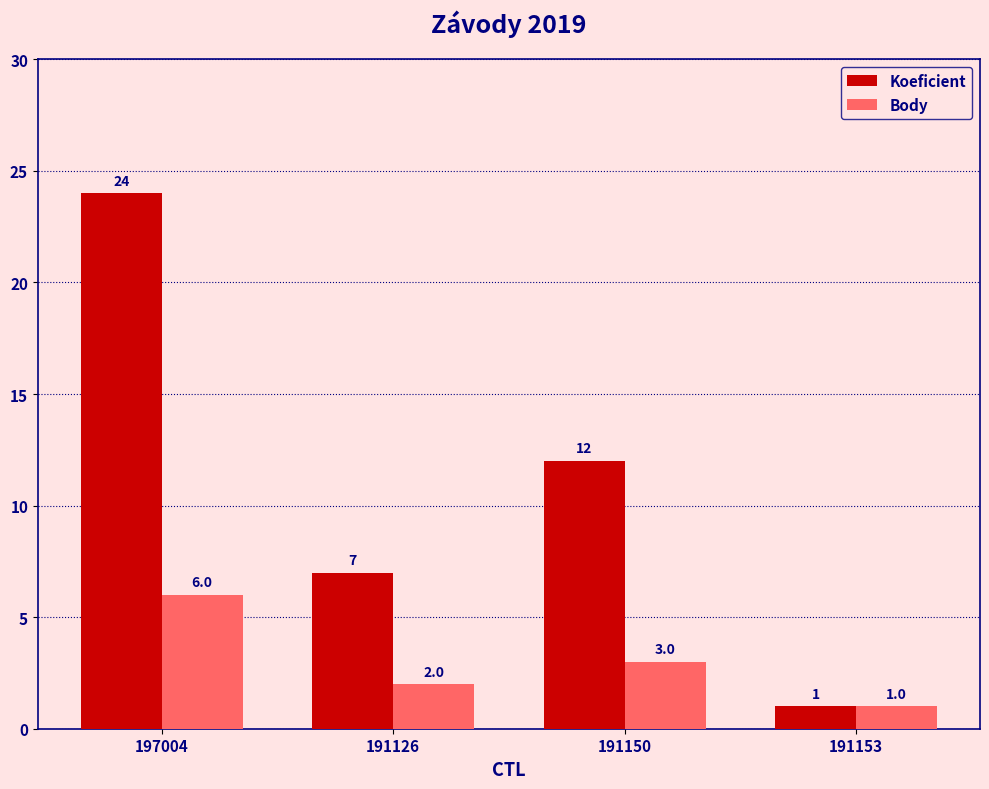

Rank the series by their average value, from highest to lowest.

Koeficient, Body